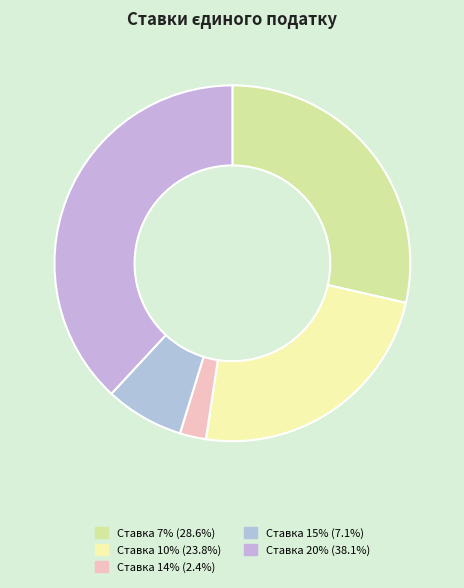

How many segments does this pie chart have?

5